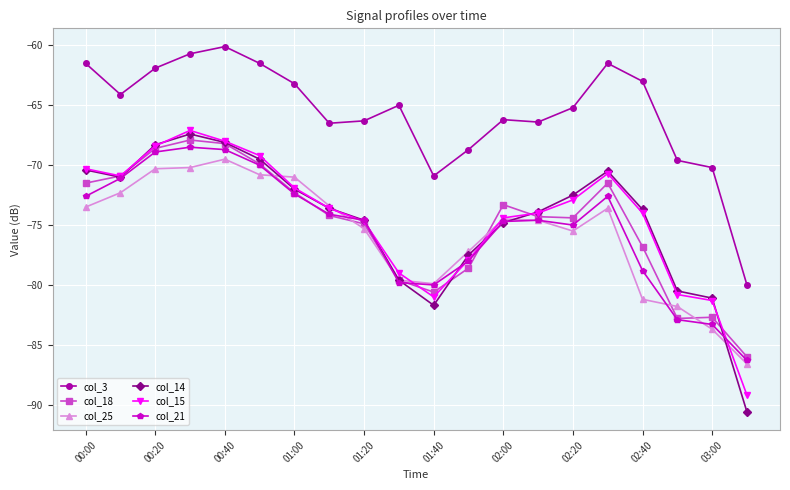

How many values in the col_25 series are below -74?

11